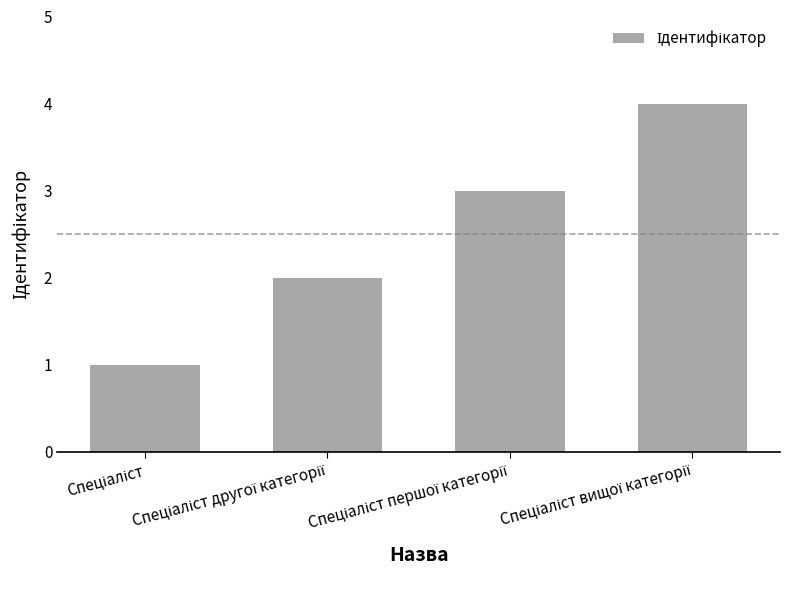

Does the chart contain stacked bars?

No